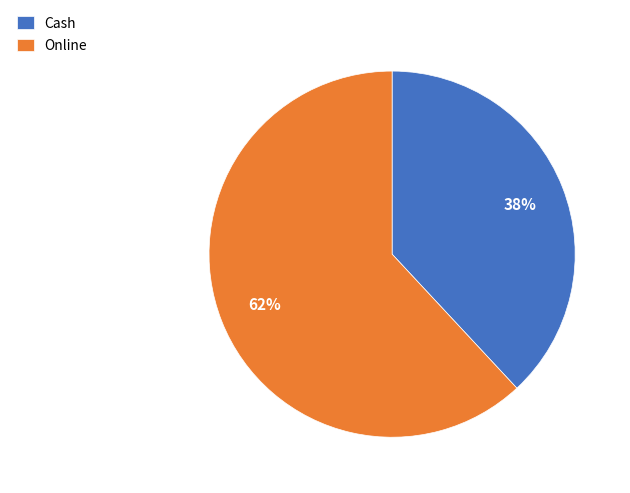

What percentage is the Online slice, to the nearest percent?

62%